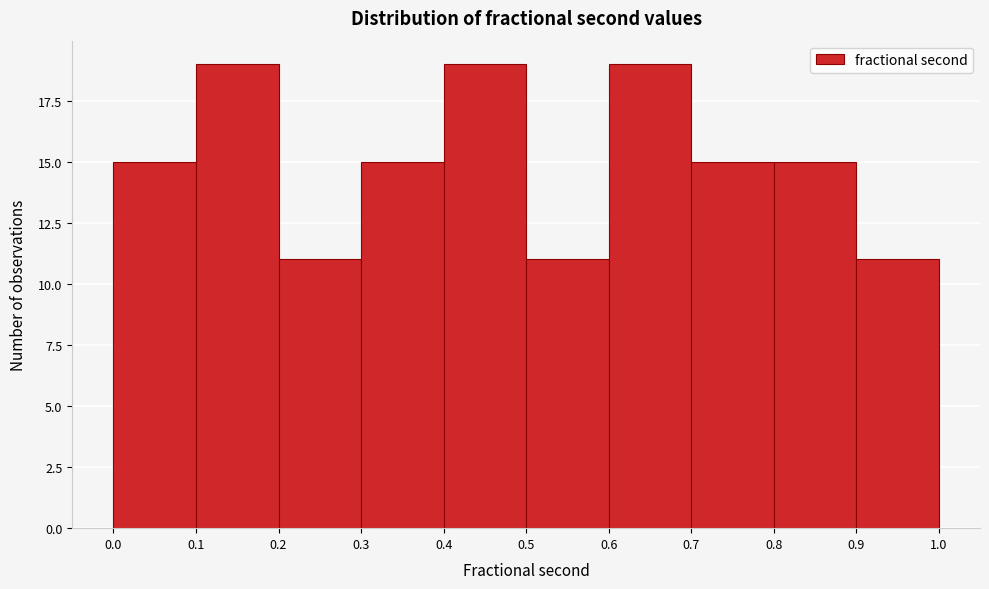

What is the height of the bar covering 0.3 to 0.4 on the x-axis? The values are not printed on the chart, so give them approximately, as read against the axis.

15